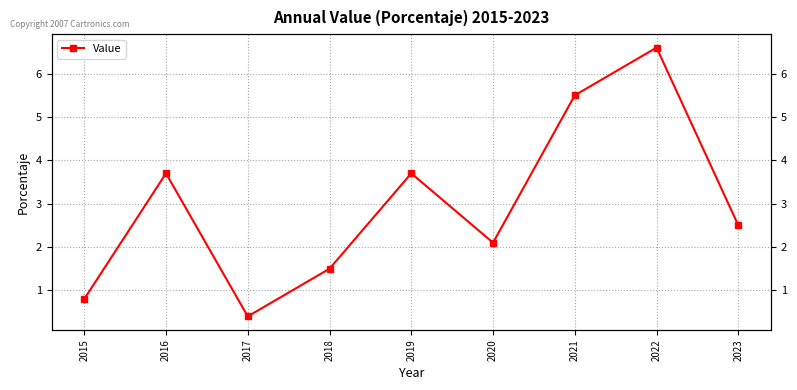

How many points are lower than both their immediate neighbors (excluding endpoints)?

2